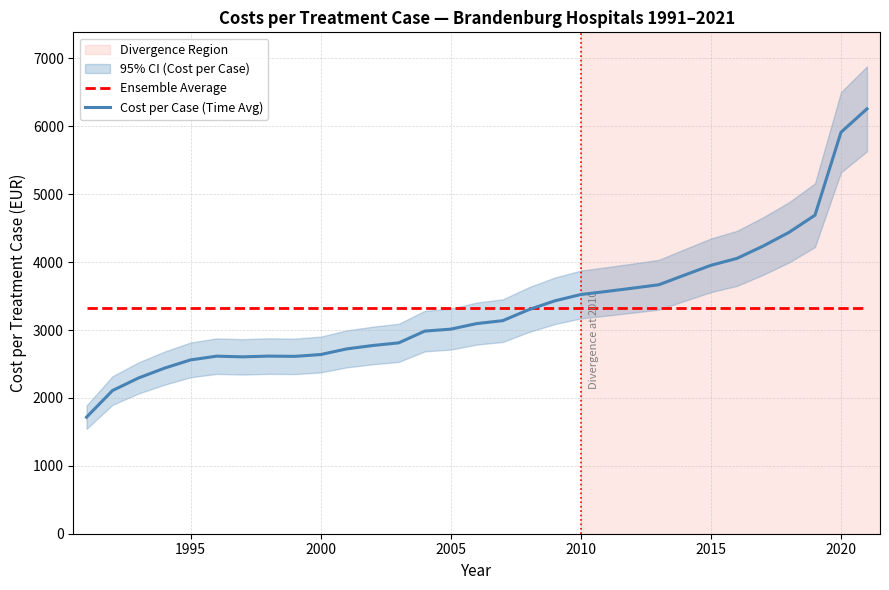

Reading left to right, list all the values displayed in this chart.

Ensemble Average: 3329	3329	3329	3329	3329	3329	3329	3329	3329	3329	3329	3329	3329	3329	3329	3329	3329	3329	3329	3329	3329	3329	3329	3329	3329	3329	3329	3329	3329	3329	3329
Cost per Case (Time Avg): 1716	2109	2294	2439	2560	2615	2605	2616	2612	2639	2722	2772	2811	2984	3013	3095	3138	3300	3430	3523	3569	3617	3667	3811	3953	4055	4235	4438	4691	5912	6258